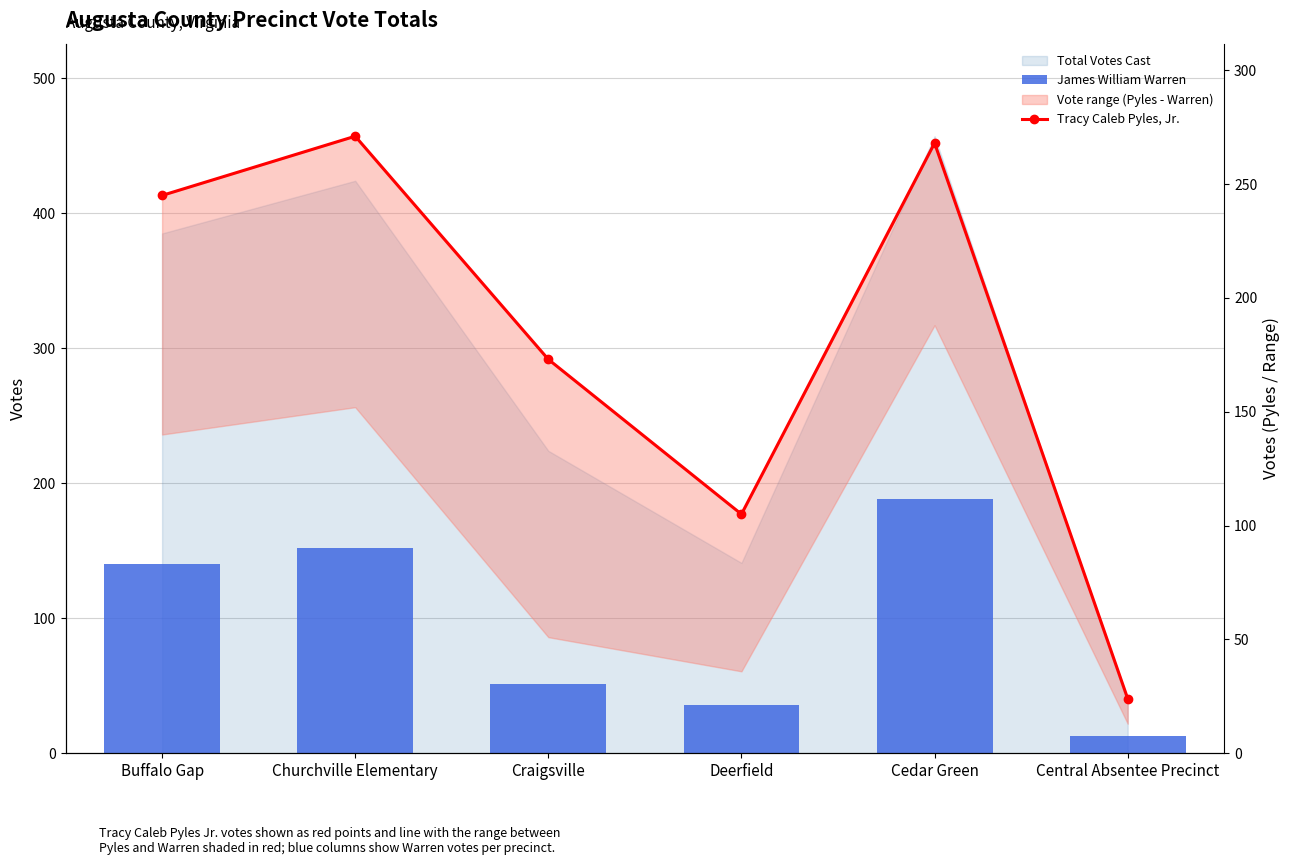

At which label does Tracy Caleb Pyles, Jr. first exceed 245?

Churchville Elementary